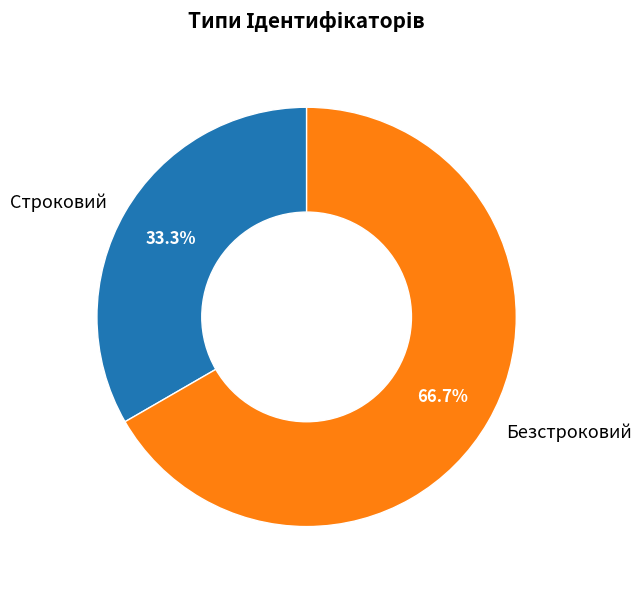

Combined, what portion of the pie is Безстроковий and Строковий?

100.0%